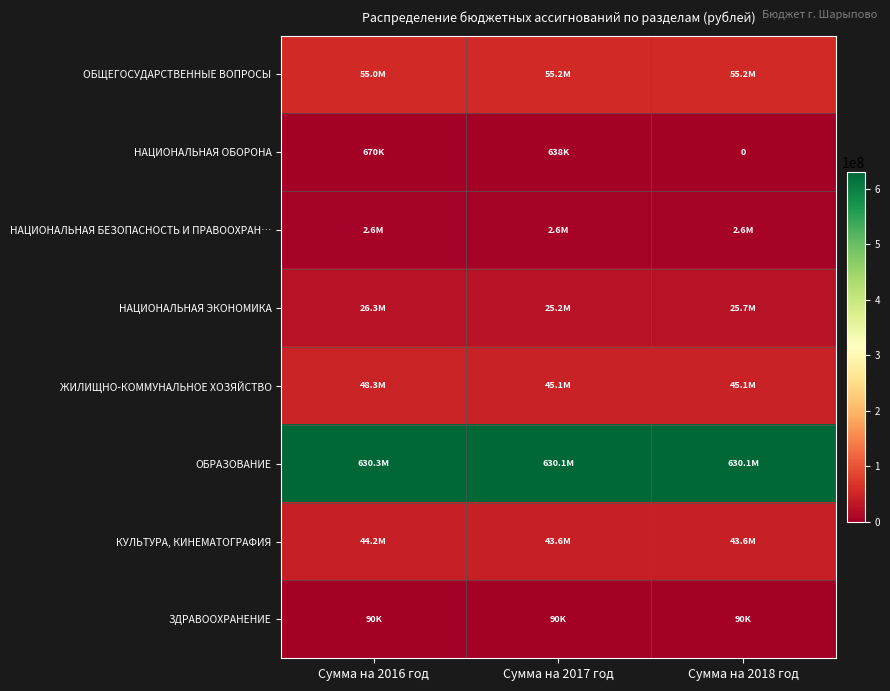

What is the sum of the НАЦИОНАЛЬНАЯ ЭКОНОМИКА values at Сумма на 2016 год and Сумма на 2018 год?

51950048.9